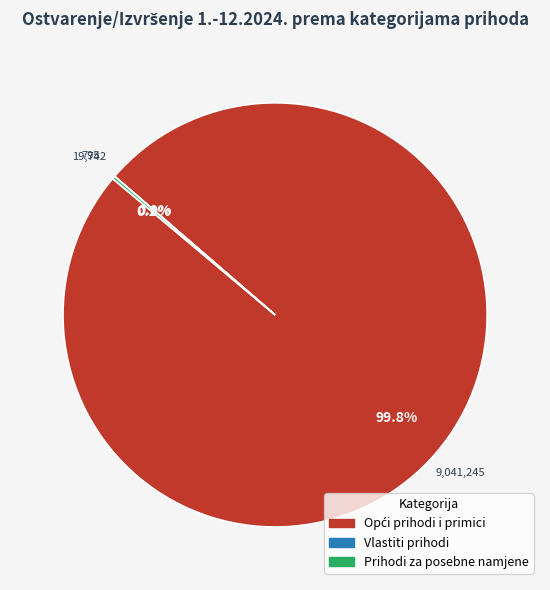

Which category accounts for the majority?

Opći prihodi i primici